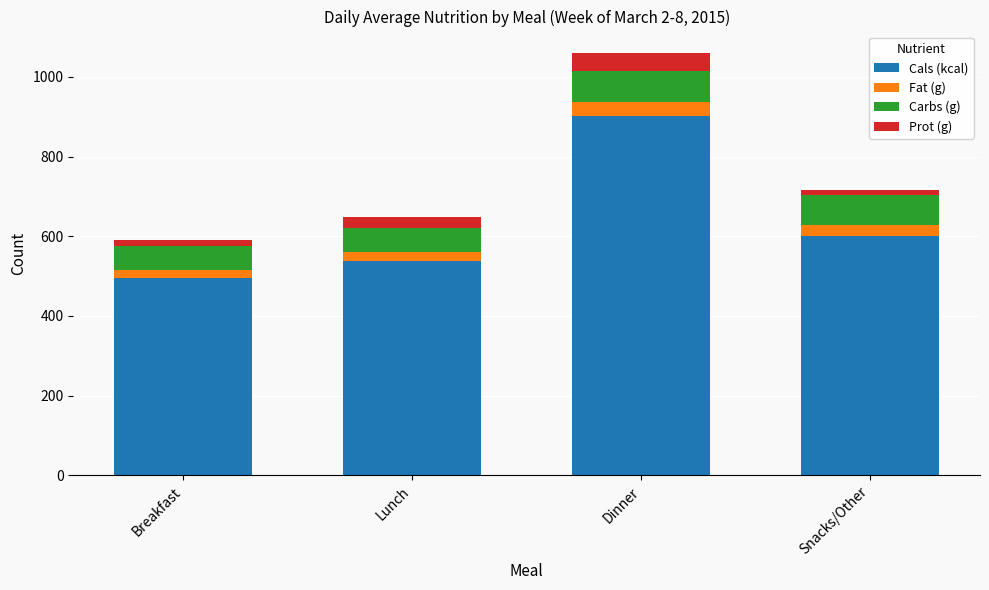

At which label is Cals (kcal) closest to 698?

Snacks/Other